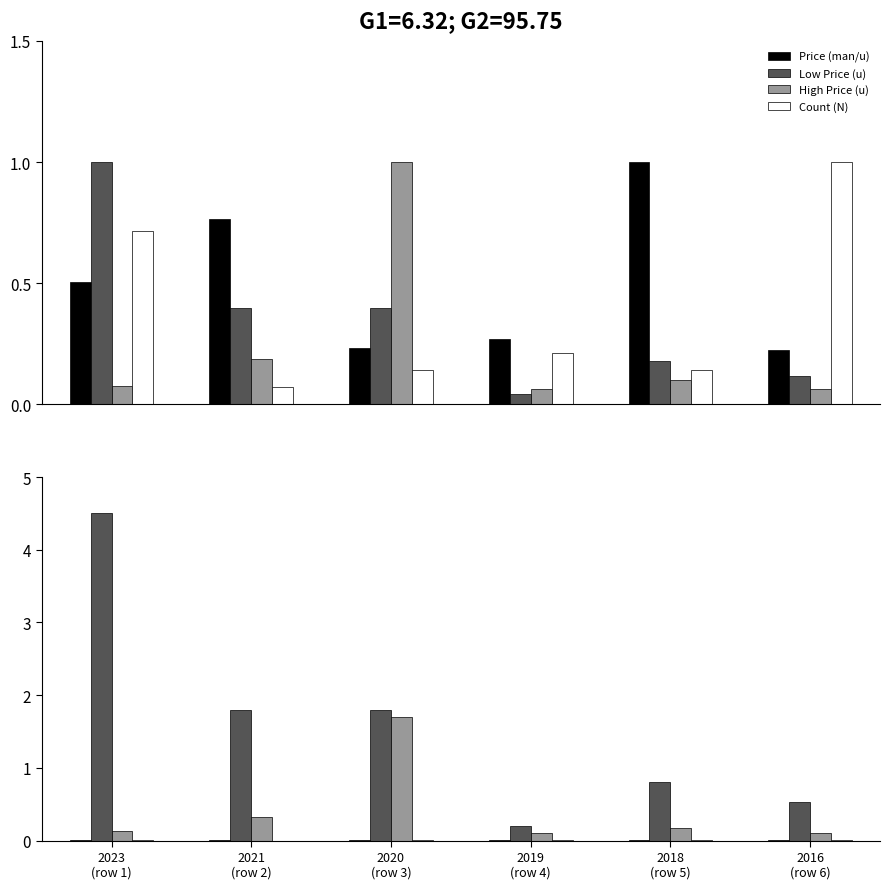

Which series has the largest range (max minus min)?

Low Price (u)